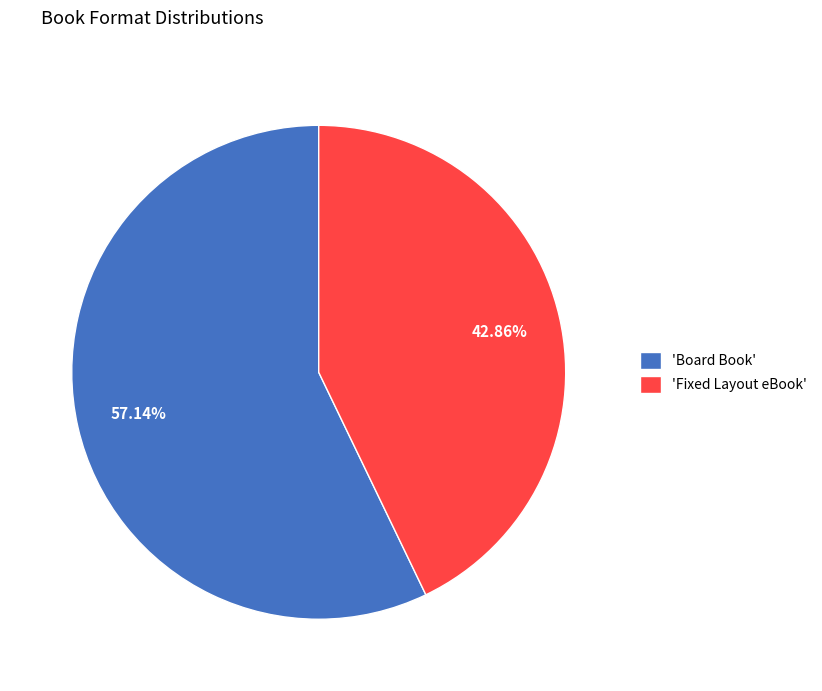

Combined, do 'Board Book' and 'Fixed Layout eBook' account for over 50%?

Yes